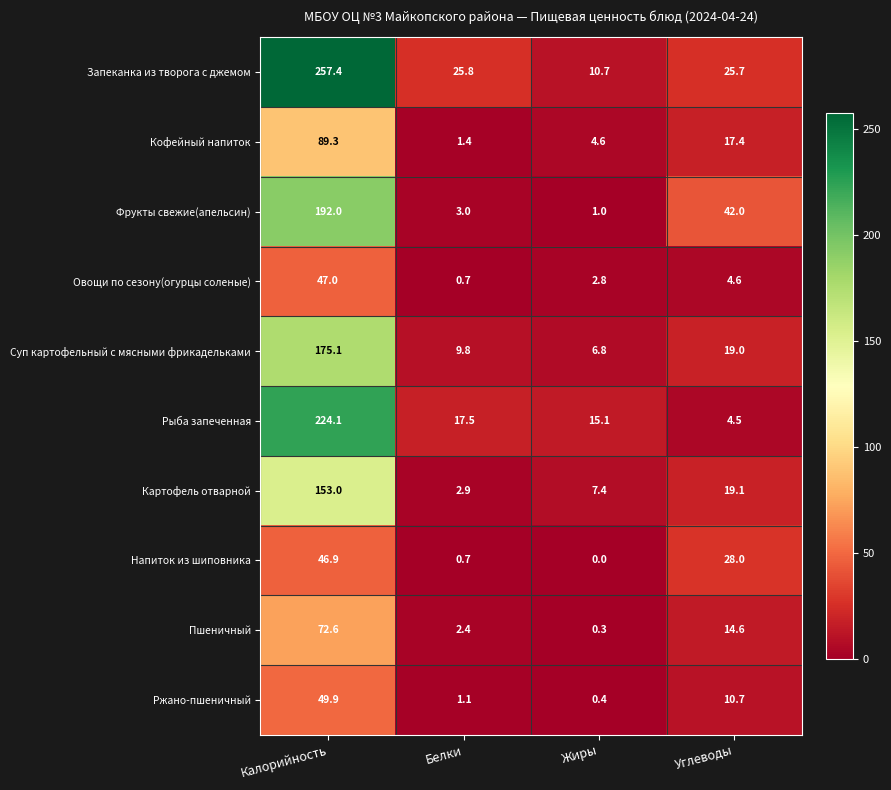

List the series in order of their peak value, lowest first.

Напиток из шиповника, Овощи по сезону(огурцы соленые), Ржано-пшеничный, Пшеничный, Кофейный напиток, Картофель отварной, Суп картофельный с мясными фрикадельками, Фрукты свежие(апельсин), Рыба запеченная, Запеканка из творога с джемом